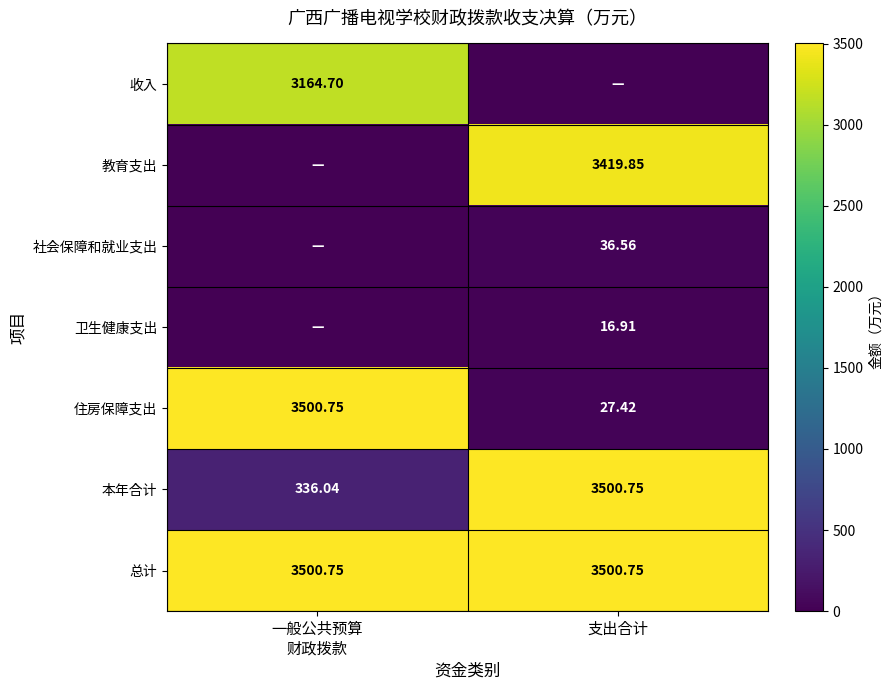

Which category has the highest value in the 本年合计 series?

支出合计